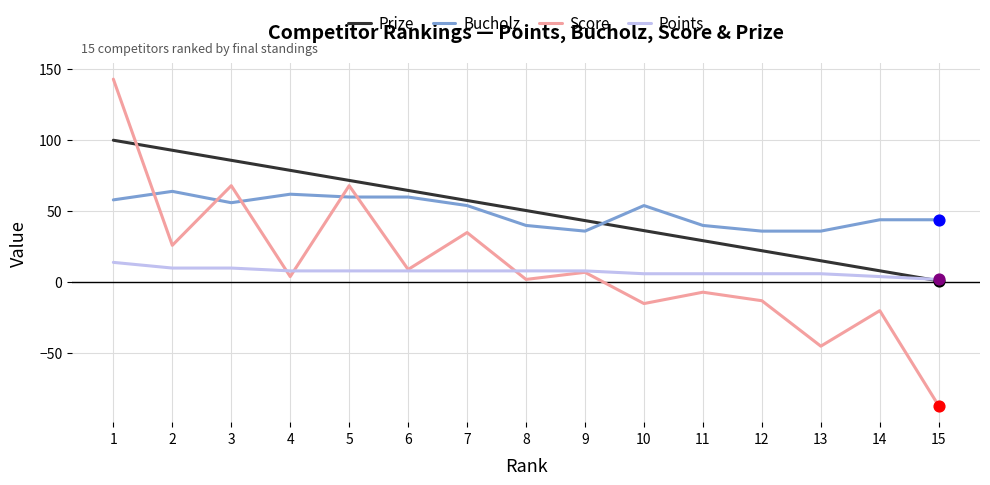

What are all the series names shown in the legend?

Prize, Bucholz, Score, Points